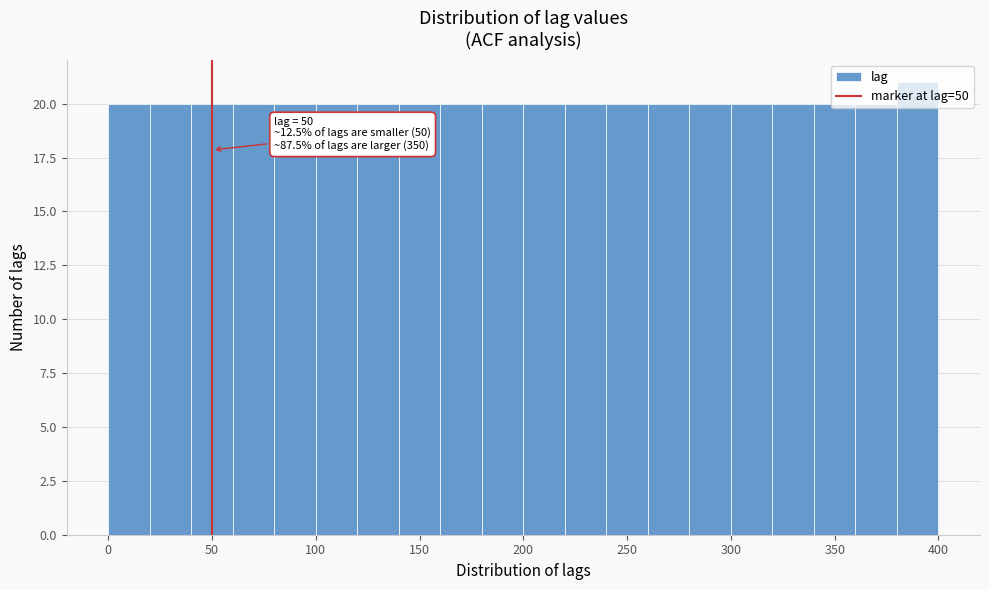

Which range on the x-axis has the tallest bar?

380 to 400